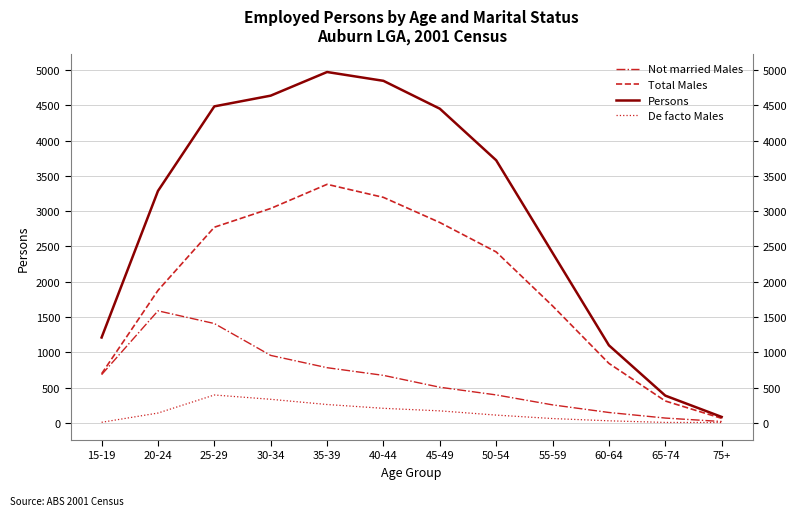

True or false: Persons and Not married Males intersect in this chart.

False